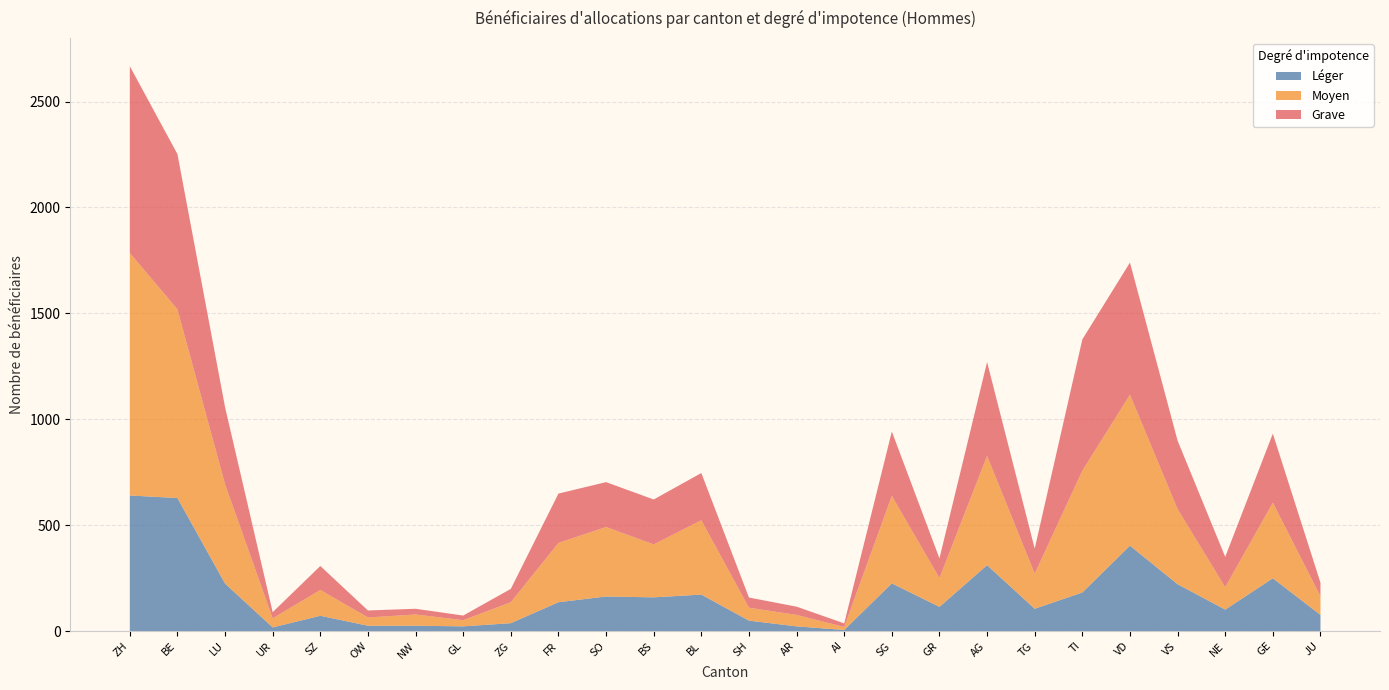

Reading left to right, transcribe all the data shown in this chart.

Léger: ZH=640	BE=628	LU=224	UR=17	SZ=72	OW=25	NW=25	GL=22	ZG=37	FR=136	SO=163	BS=159	BL=172	SH=49	AR=22	AI=5	SG=225	GR=114	AG=311	TG=105	TI=182	VD=403	VS=221	NE=101	GE=249	JU=76
Moyen: ZH=1145	BE=891	LU=469	UR=43	SZ=122	OW=39	NW=53	GL=29	ZG=99	FR=280	SO=328	BS=250	BL=351	SH=61	AR=54	AI=14	SG=413	GR=136	AG=516	TG=166	TI=575	VD=713	VS=355	NE=106	GE=357	JU=88
Grave: ZH=882	BE=733	LU=364	UR=29	SZ=113	OW=33	NW=27	GL=22	ZG=63	FR=233	SO=212	BS=212	BL=223	SH=48	AR=39	AI=17	SG=304	GR=93	AG=443	TG=118	TI=620	VD=624	VS=323	NE=143	GE=326	JU=64